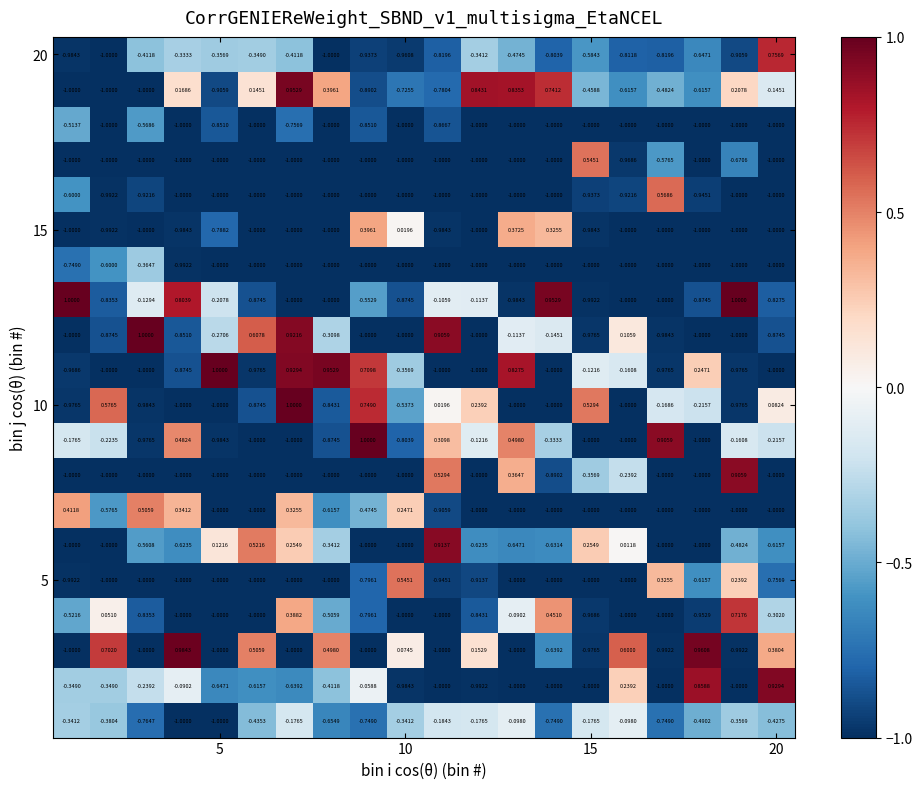

How many data points does each series have?

20